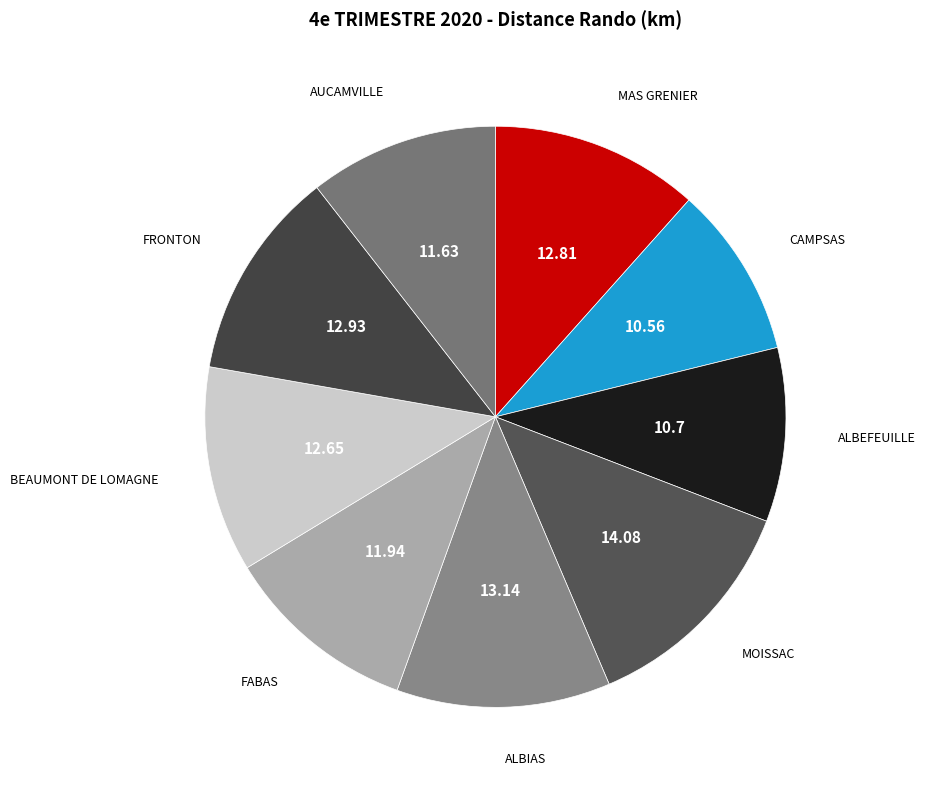

Is ALBIAS the majority of the pie?

No